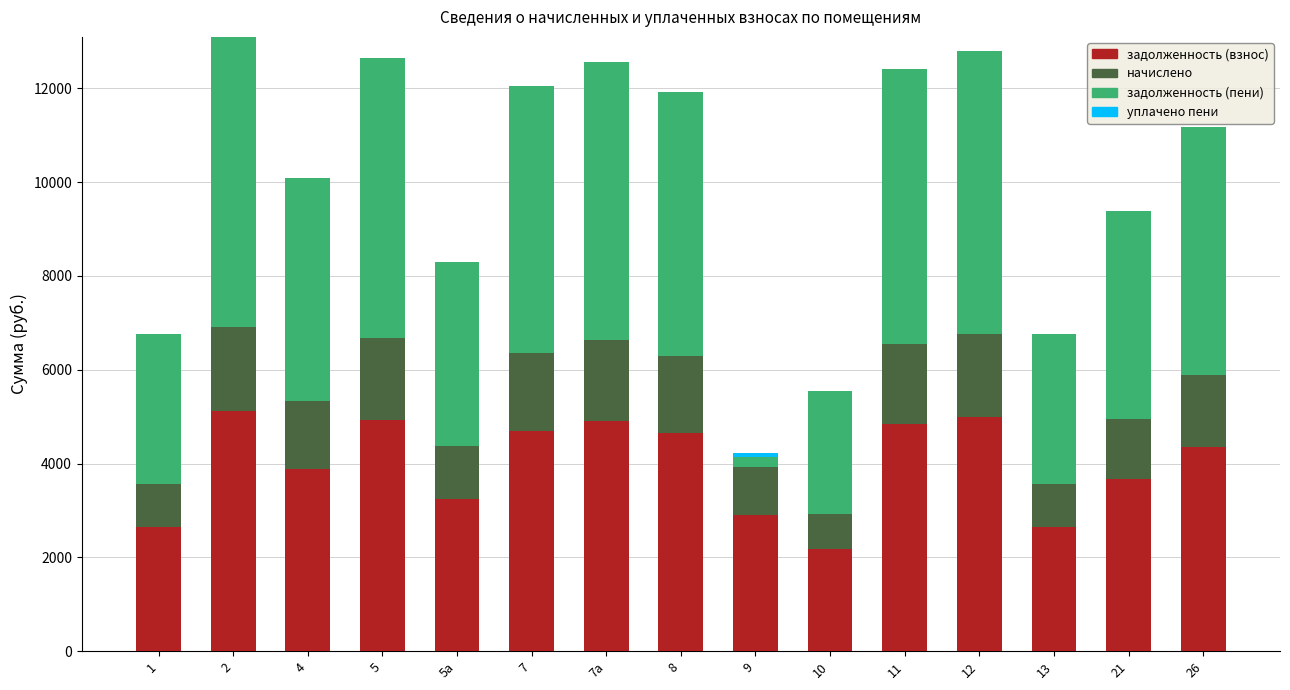

What is the total value across all series at 1?

6759.6